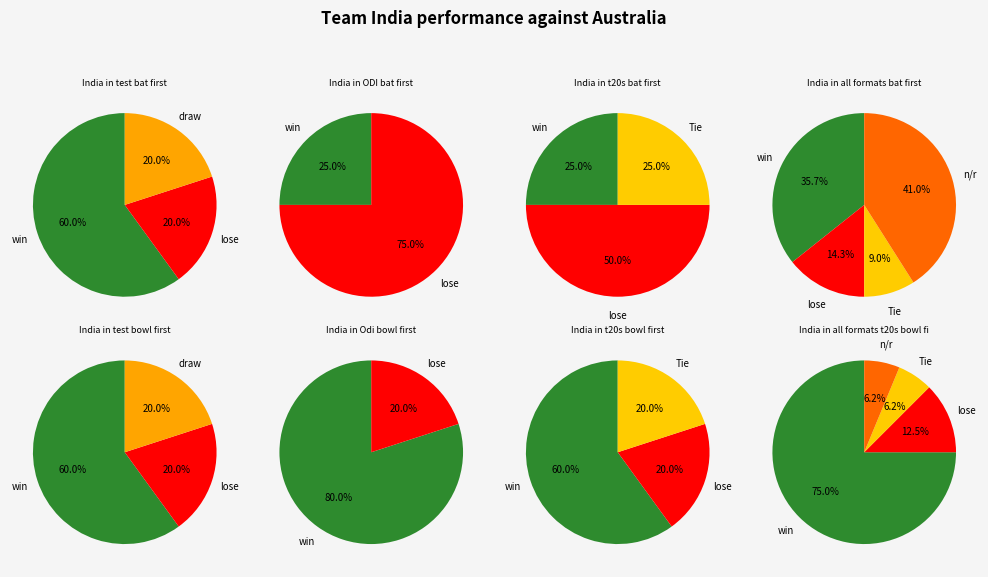

Does 28 account for over 50% of the chart?

No